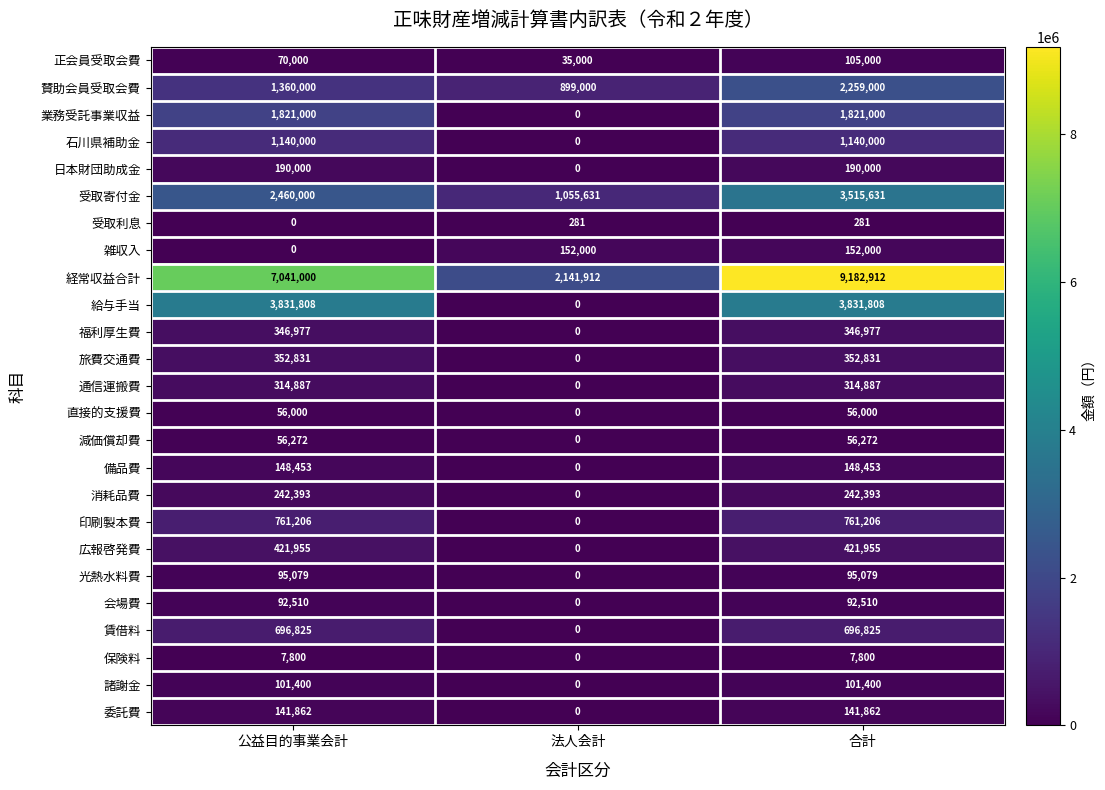

Is it true that 委託費 equals 41571 at 公益目的事業会計?

False